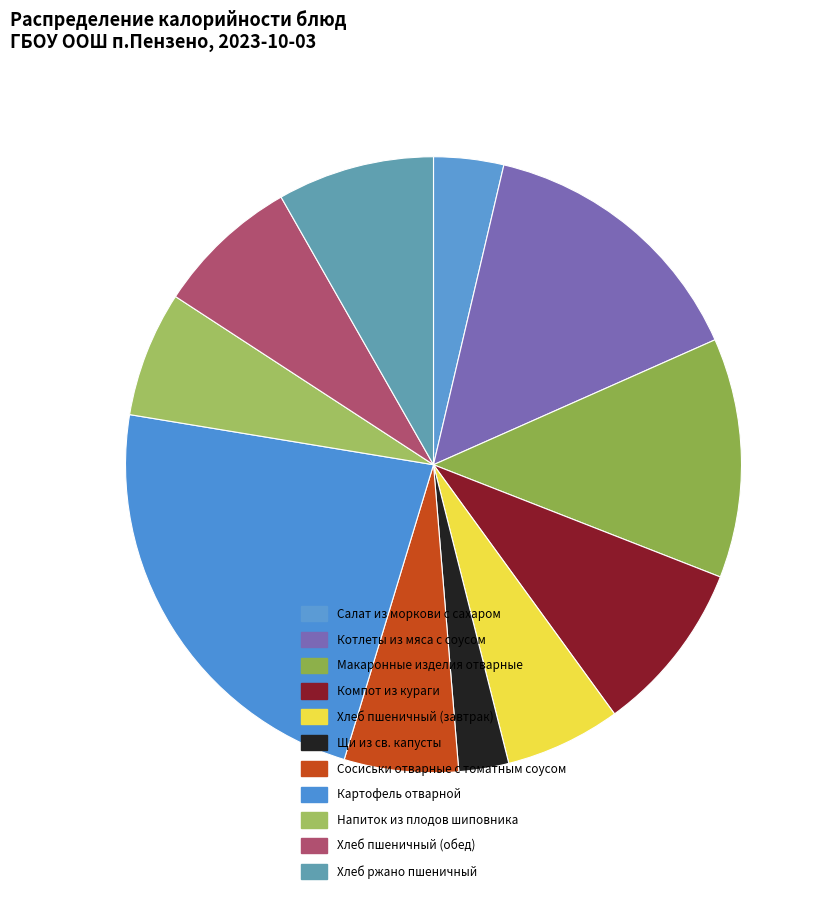

Is there any slice that represents more than half of the pie?

No